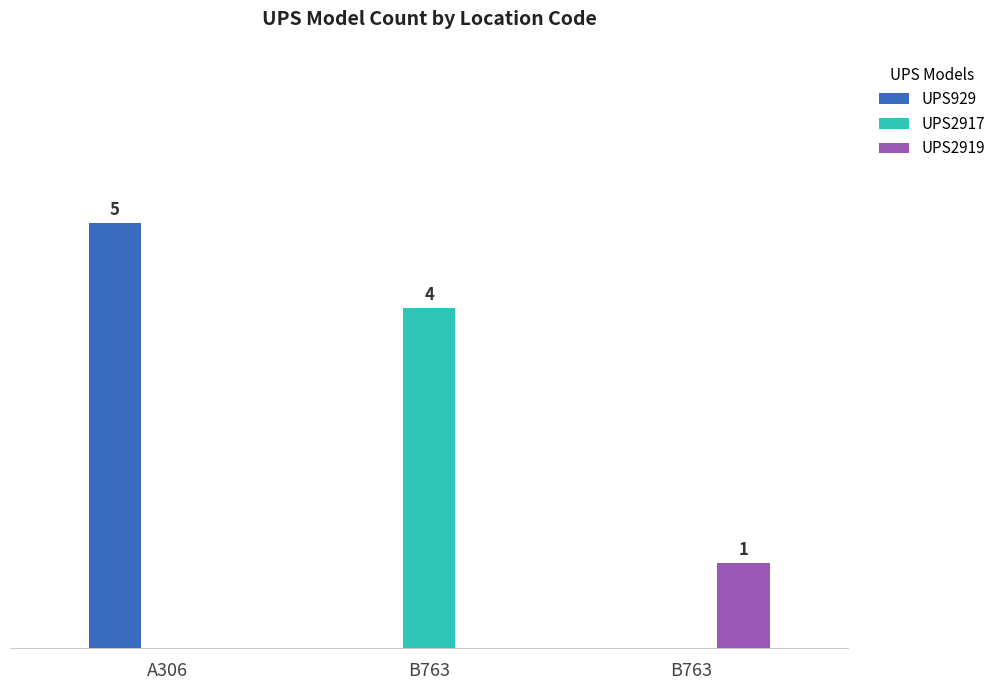

What is the maximum value for UPS929?

5